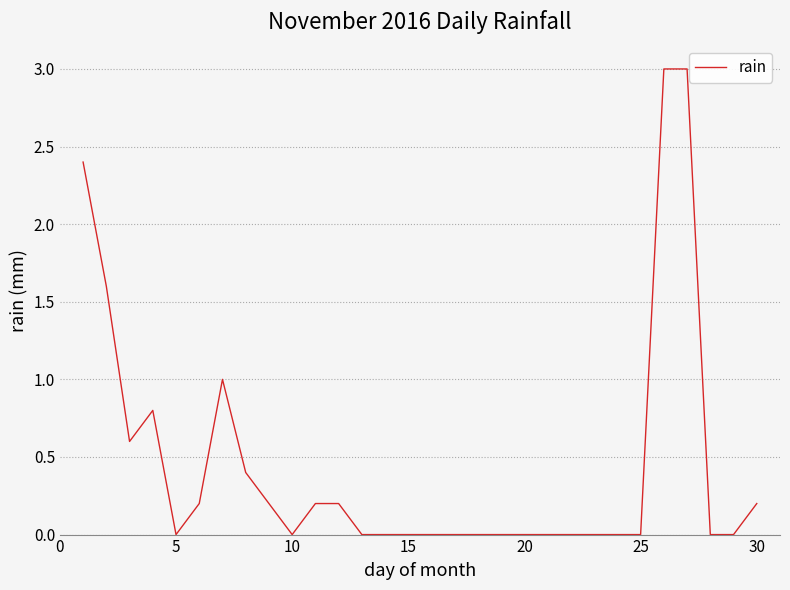

What is the average value?

0.5